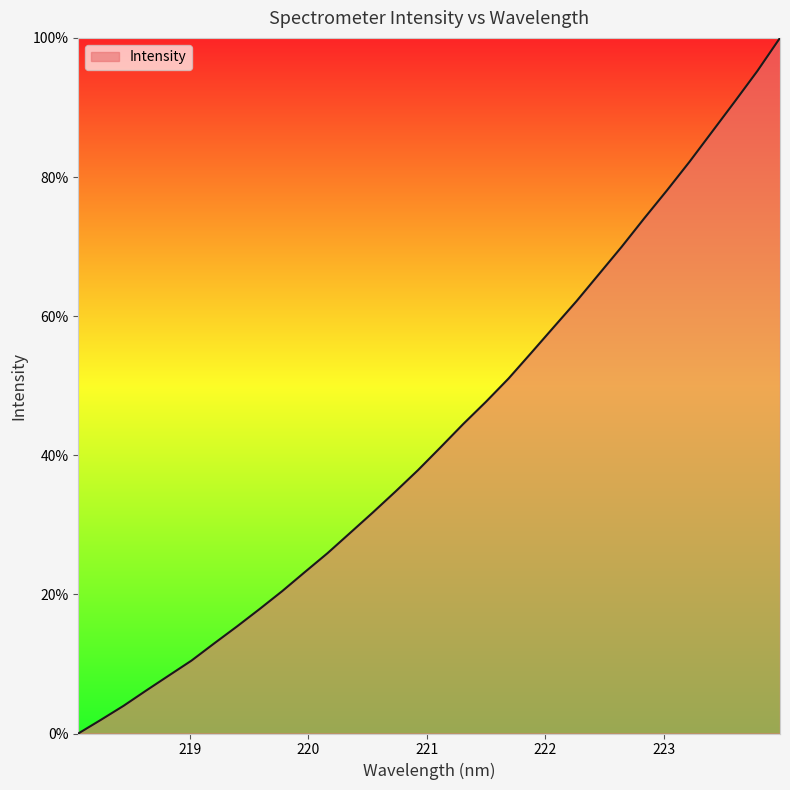

What is the maximum value shown in the chart?

100.0